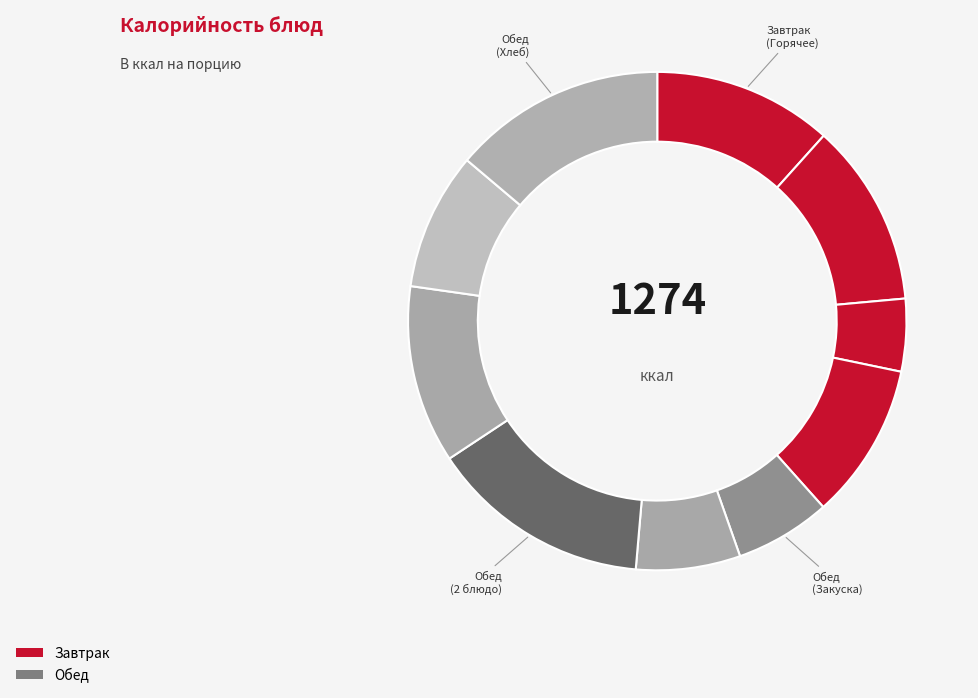

Count the number of slices in the pie.

10